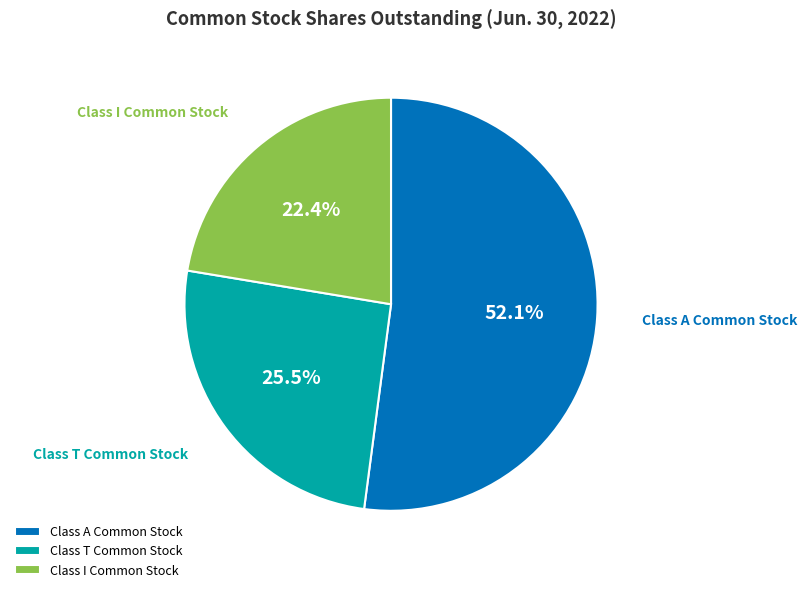

To the nearest percent, what is the average slice percentage?

33%